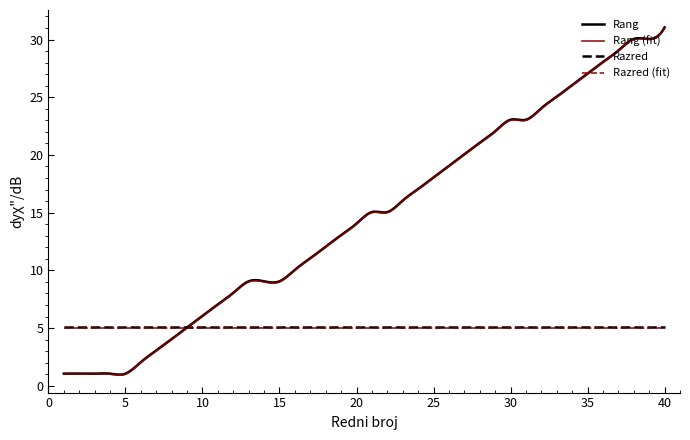

What is the minimum value for Rang (fit)?

0.9